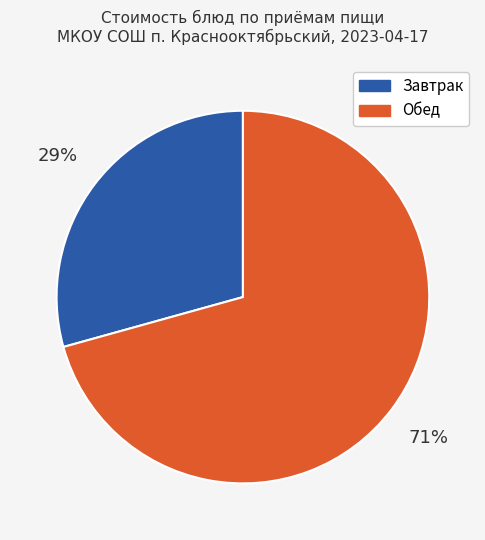

Is there a majority slice in this chart?

Yes